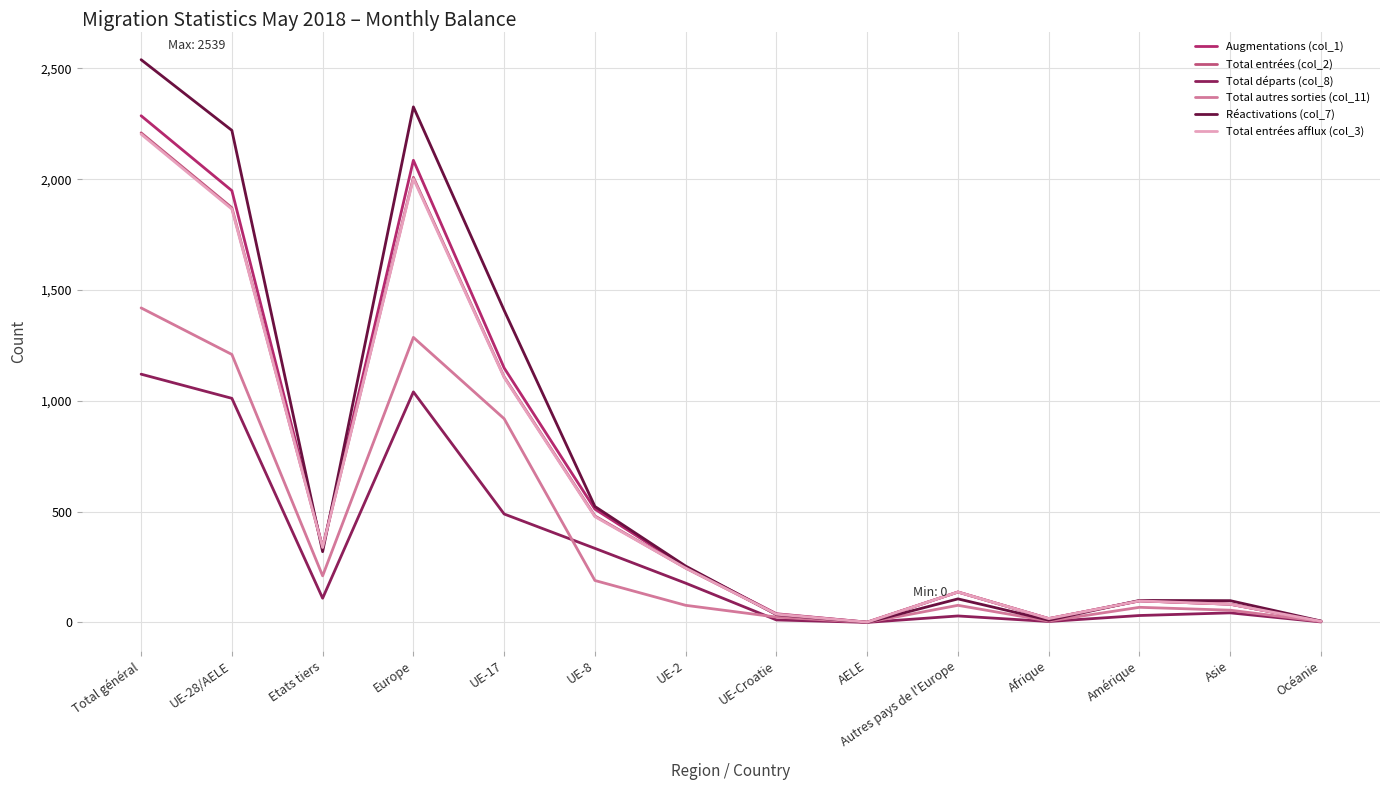

What are all the series names shown in the legend?

Augmentations (col_1), Total entrées (col_2), Total départs (col_8), Total autres sorties (col_11), Réactivations (col_7), Total entrées afflux (col_3)